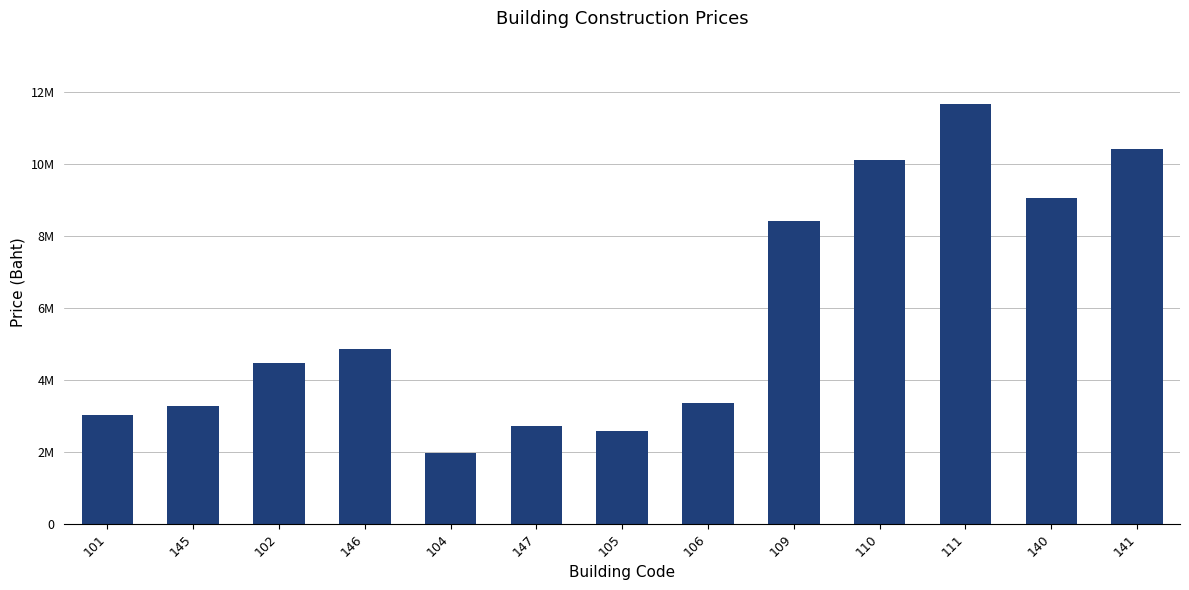

Reading left to right, transcribe all the data shown in this chart.

101=3011000	145=3265000	102=4470000	146=4857000	104=1979000	147=2729000	105=2582000	106=3365000	109=8431000	110=10118000	111=11687000	140=9071000	141=10434000